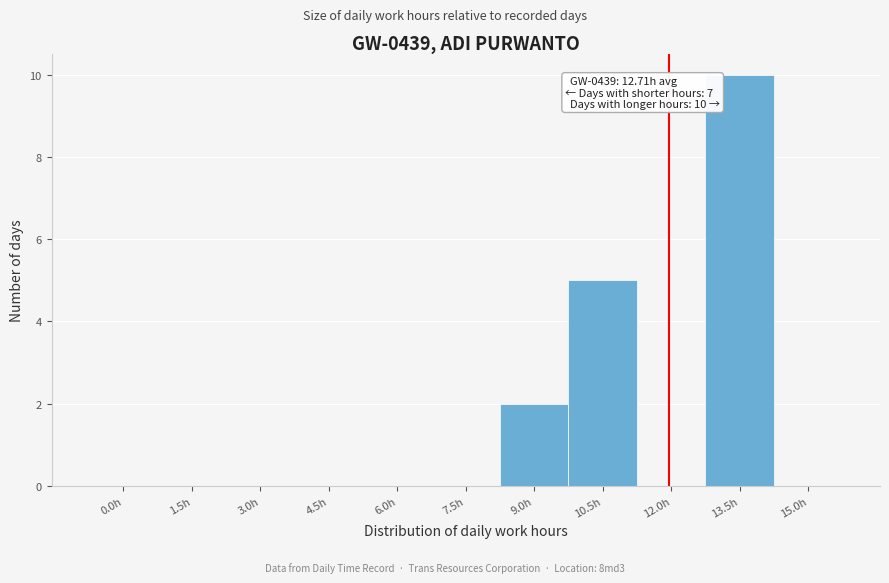

Reading right to left, extract all data points from this chart.

15.0h=0	13.5h=10	12.0h=0	10.5h=5	9.0h=2	7.5h=0	6.0h=0	4.5h=0	3.0h=0	1.5h=0	0.0h=0